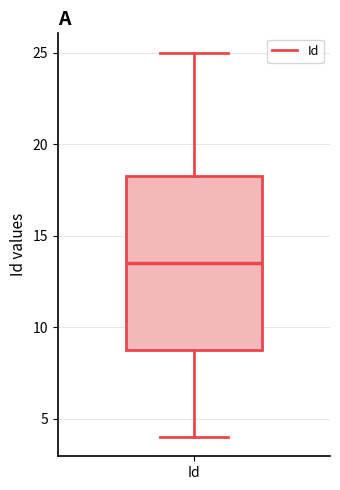

Read this box plot against the y-axis: the position of the median line, the range covered by the box, and the ends of both whiskers. The values are not printed on the chart, so give them approximately, as read against the axis.

median 13.5, box 9.0 to 18.5, whiskers 4.0 to 25.0